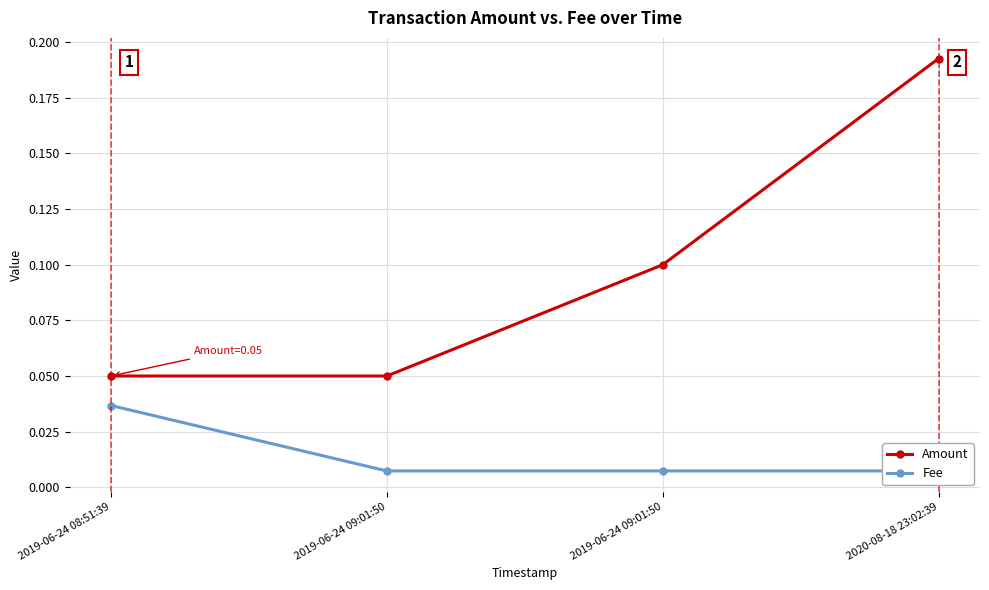

Reading right to left, list all the values displayed in this chart.

Amount: 2020-08-18 23:02:39=0.2	2019-06-24 09:01:50=0.1	2019-06-24 09:01:50=0.1	2019-06-24 08:51:39=0.1
Fee: 2020-08-18 23:02:39=0.0	2019-06-24 09:01:50=0.0	2019-06-24 09:01:50=0.0	2019-06-24 08:51:39=0.0